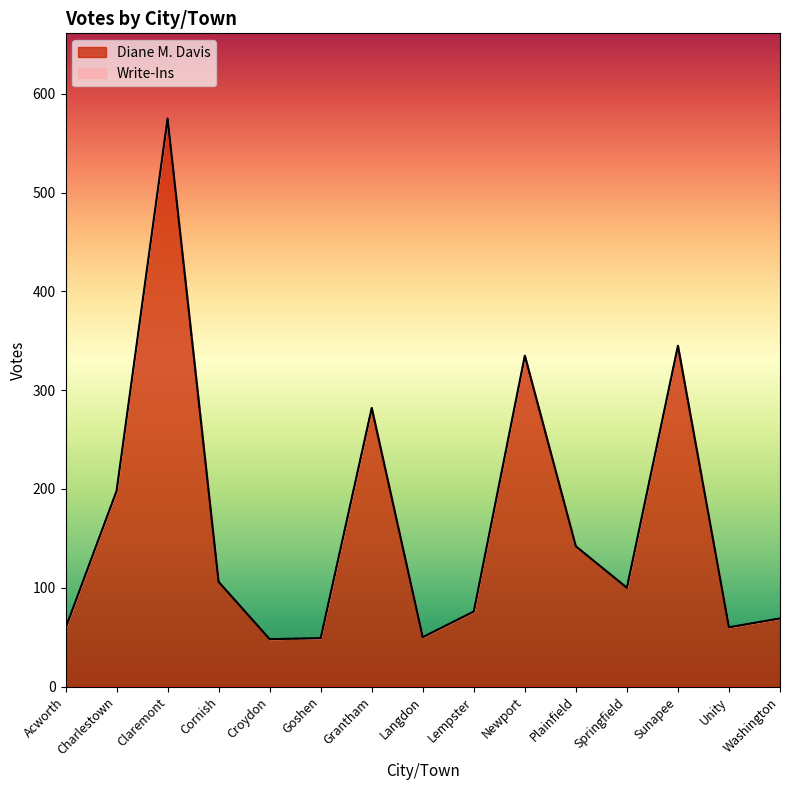

What is the label of the 5th point from the left?

Croydon